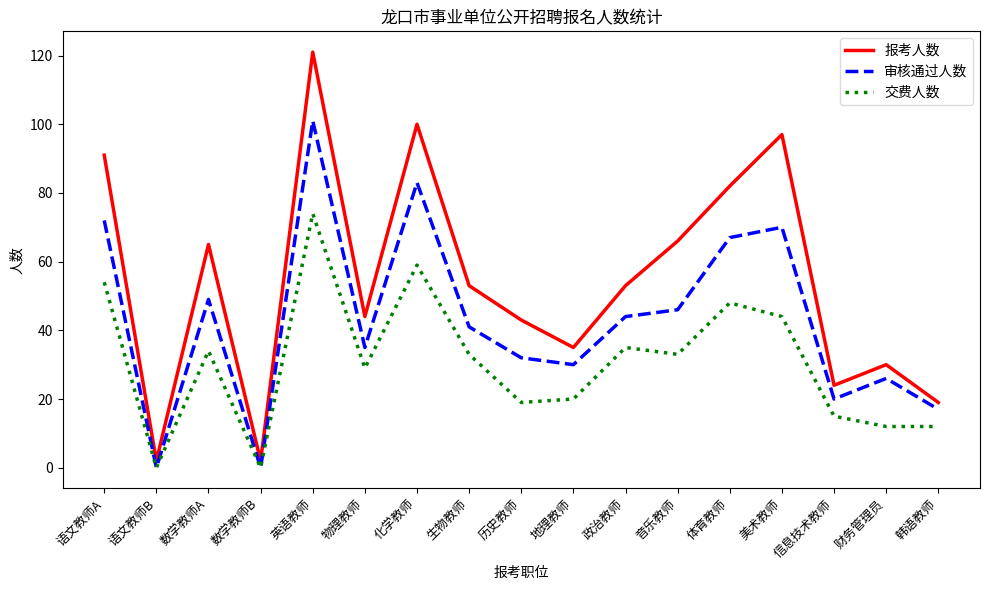

At which category is the sum across all series the highest?

英语教师